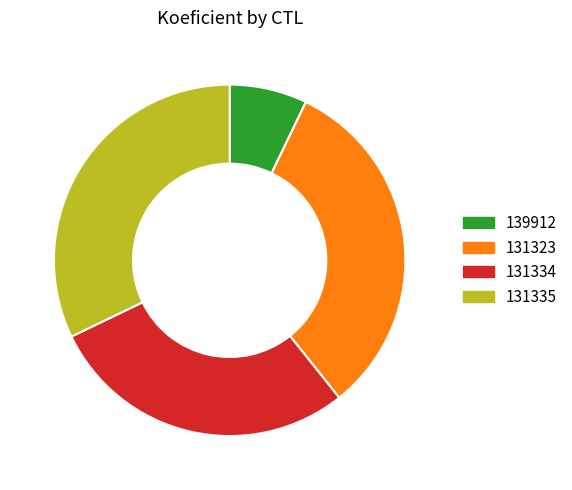

Between 131334 and 131323, which is larger?

131323